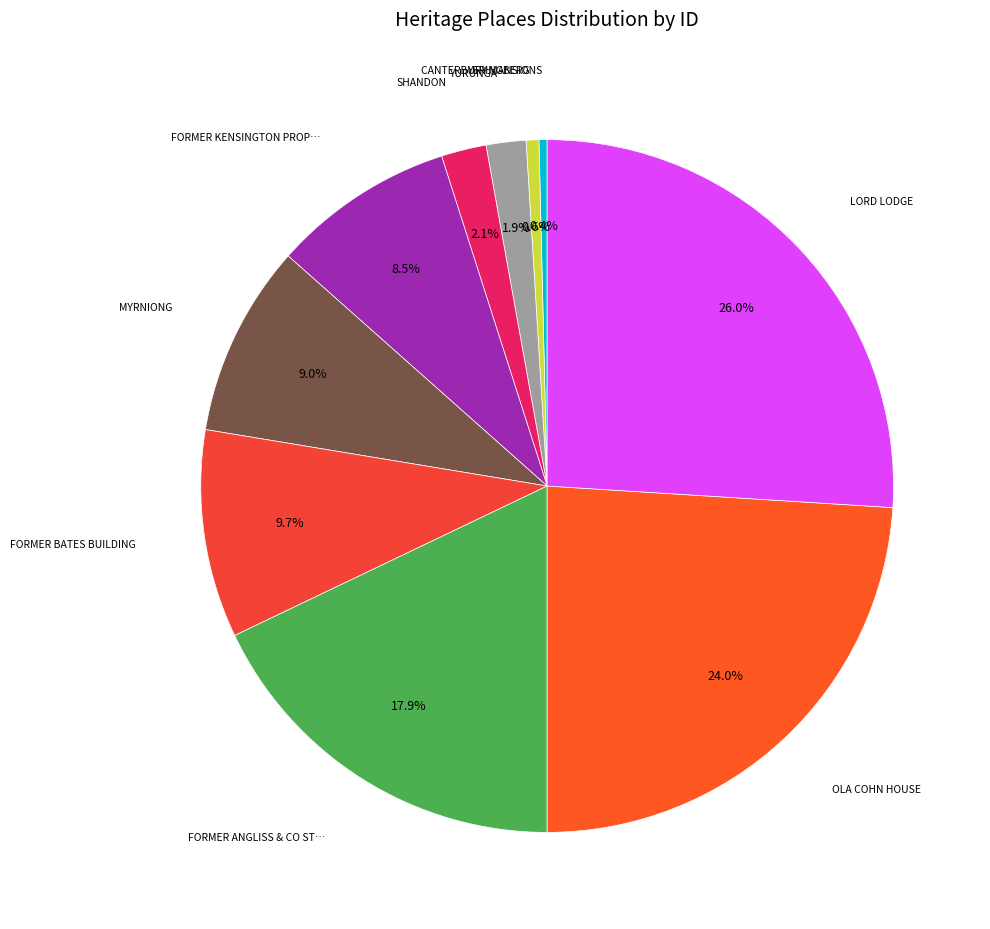

Rank the categories by value from lowest to highest.

CANTERBURY MANSIONS, YERINGBERG, YURUNGA, SHANDON, FORMER KENSINGTON PROPERTY EXCHANGE, MYRNIONG, FORMER BATES BUILDING, FORMER ANGLISS & CO STABLES, OLA COHN HOUSE, LORD LODGE